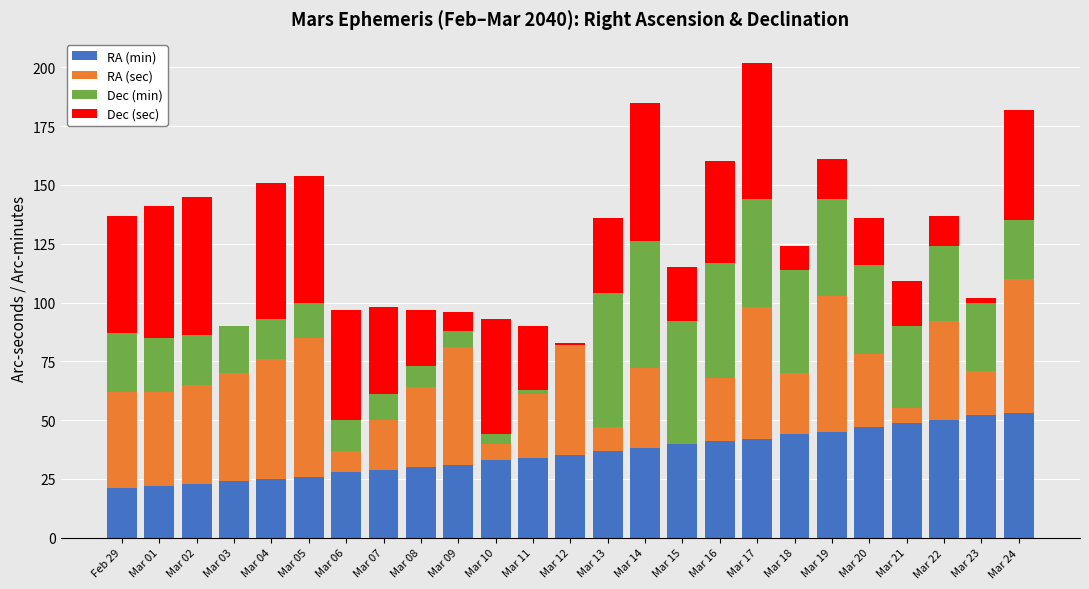

What is the maximum value for RA (min)?

53